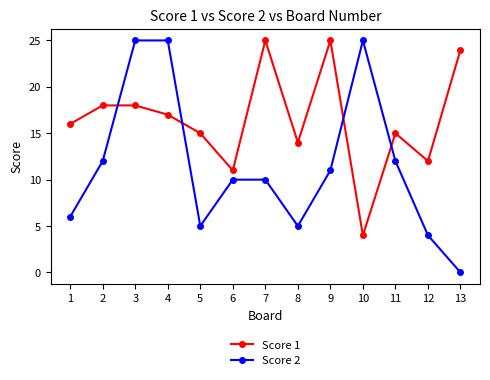

True or false: Score 2 has a value of 9 at 5.

False